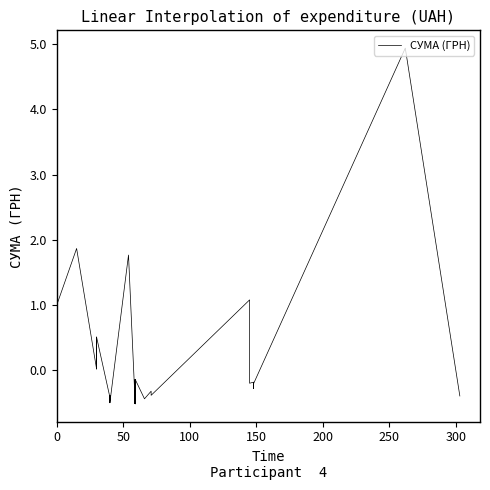

What is the value of the 35th point from the left?

-0.2